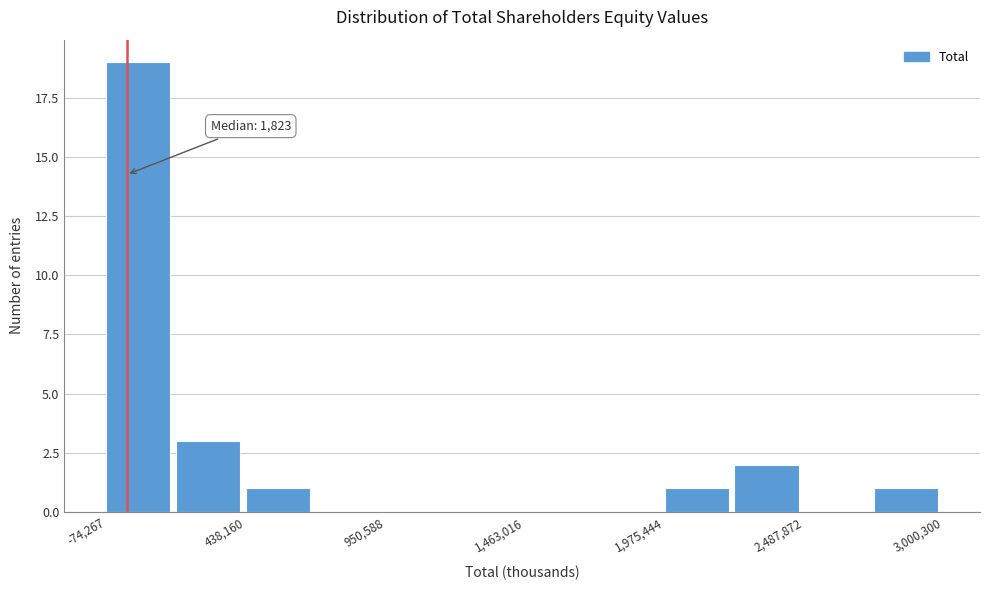

Around what value on the x-axis is the tallest bar? Give the approximate position of its centre, as read against the axis.

0